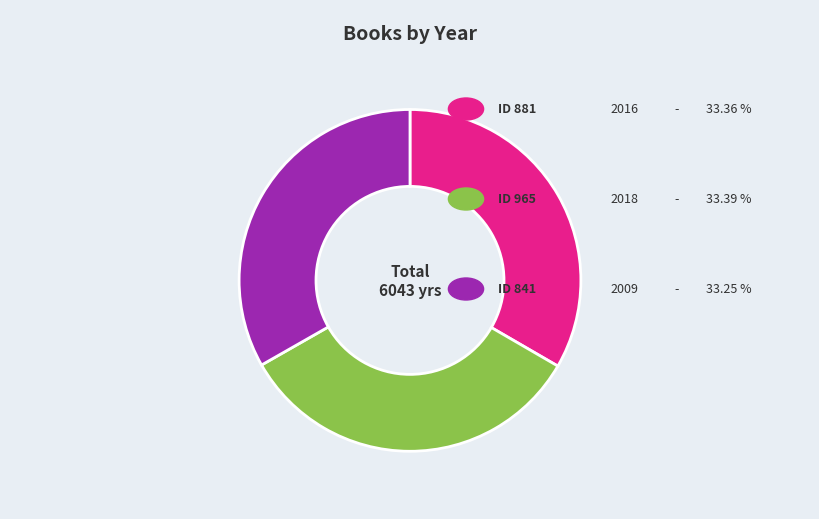

Is there a majority slice in this chart?

No